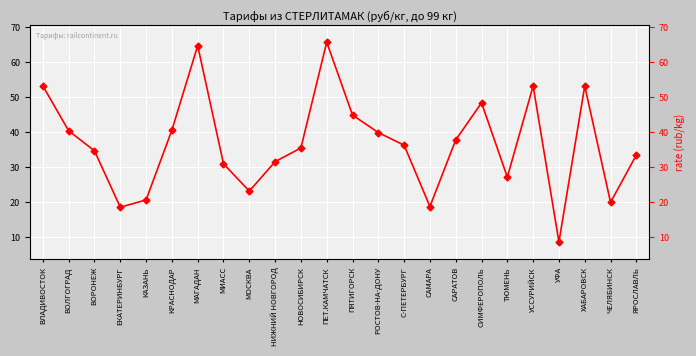

What is the difference between the values at ХАБАРОВСК and ПЯТИГОРСК?

8.3